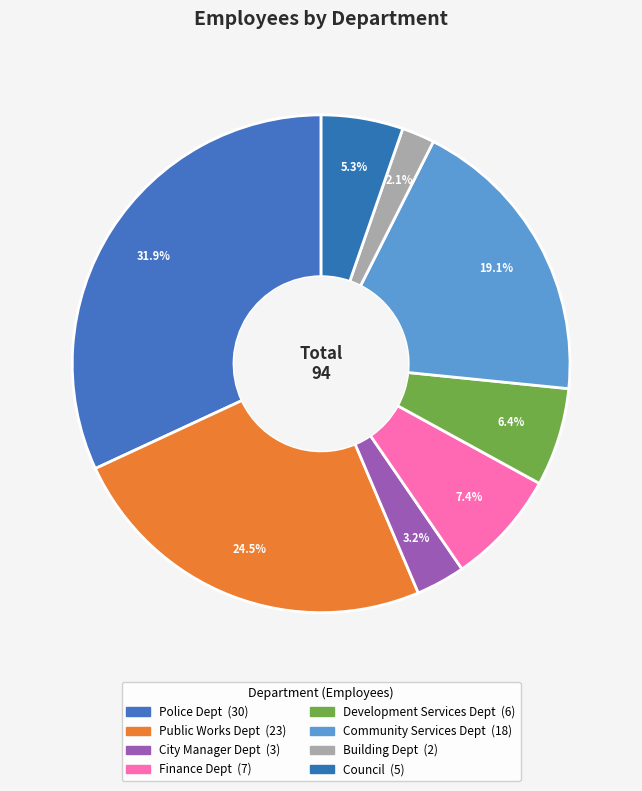

How many segments does this pie chart have?

8